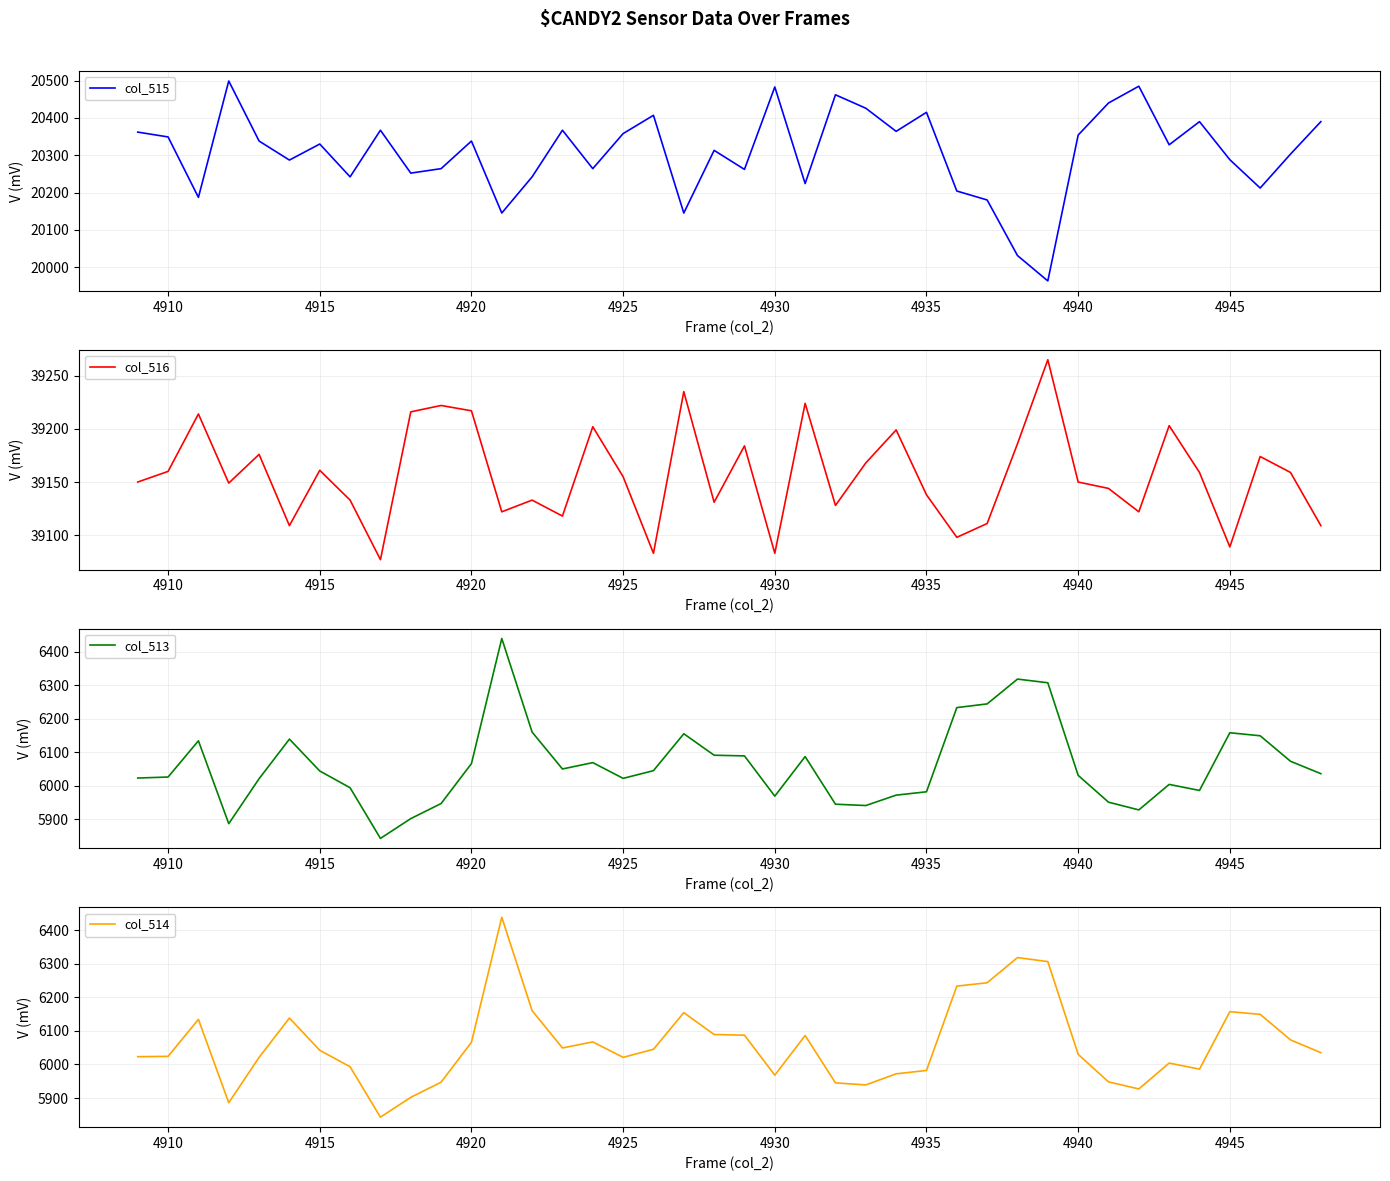

True or false: col_515 and col_516 cross at least once.

False